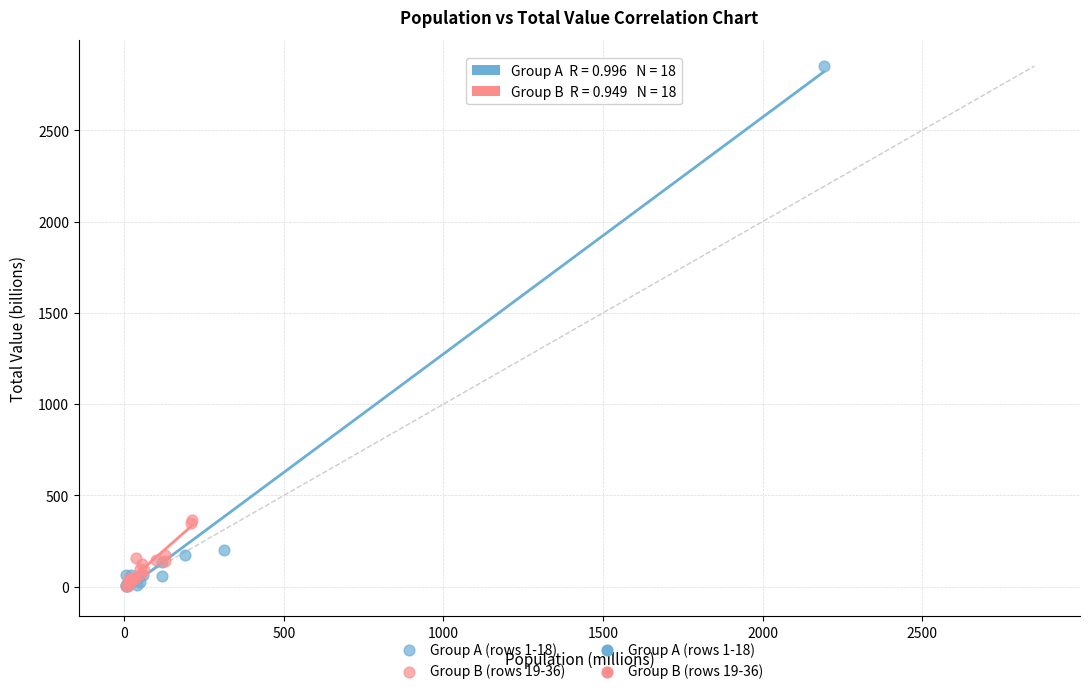

Which series has the widest spread of Y values?

Group A (rows 1-18)